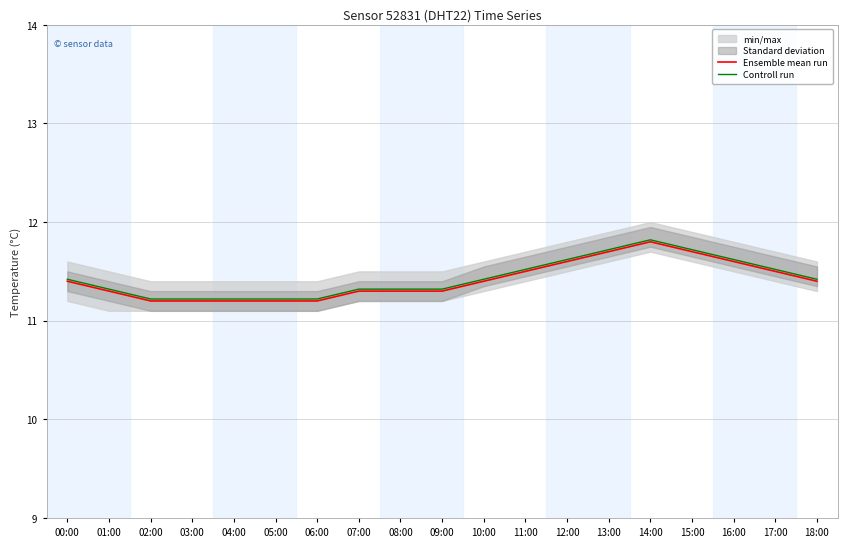

At 13:00, list the series in order from largest to smallest.

Controll run, Ensemble mean run